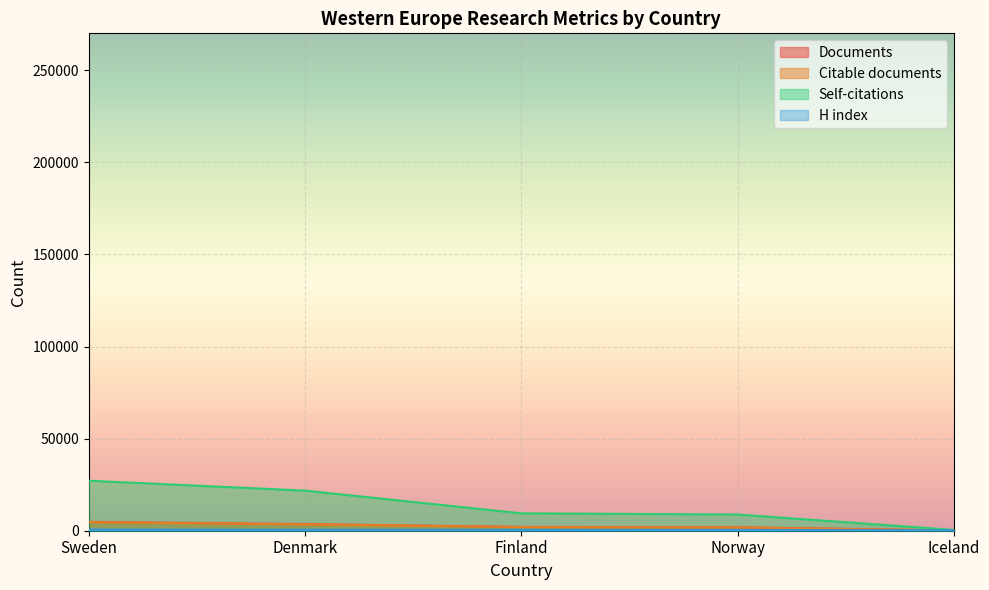

Which series has the largest total across all categories?

Self-citations